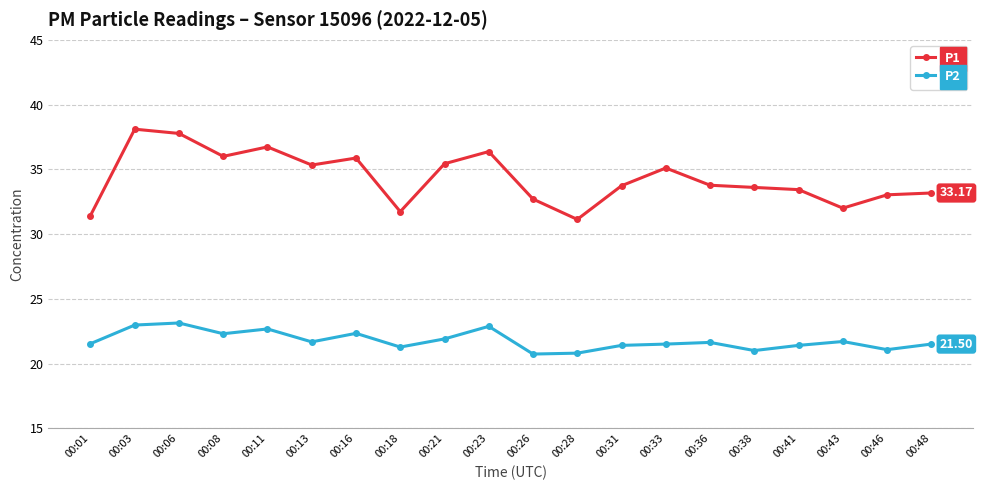

How many lines are shown in the chart?

2